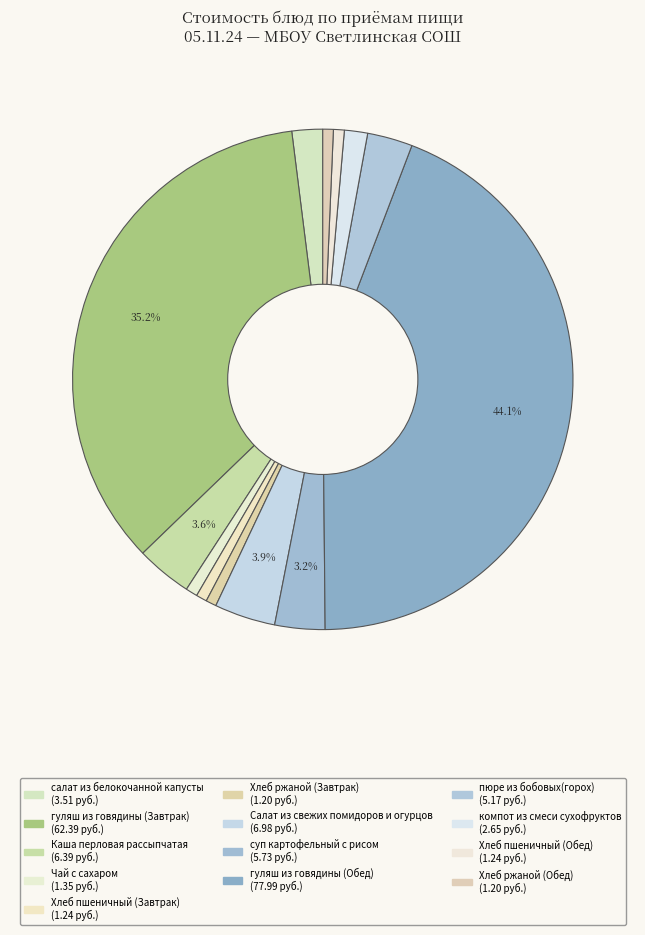

What is the total percentage of Чай с сахаром and Хлеб пшеничный (Обед)?

1.5%